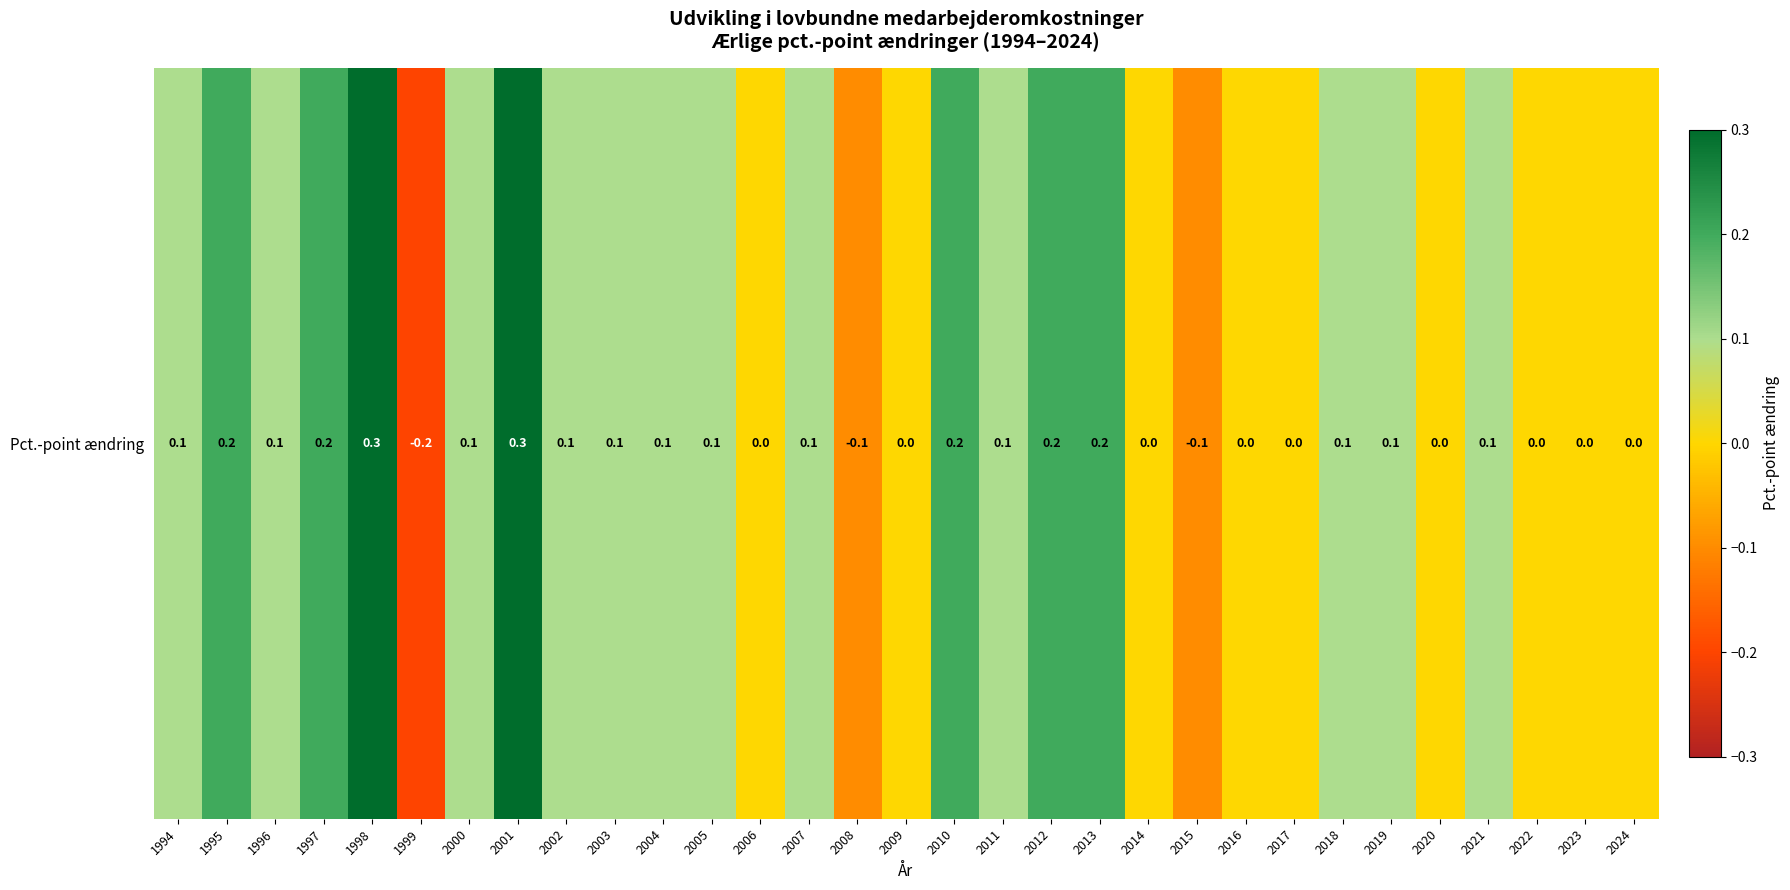

How many data points does each series have?

31